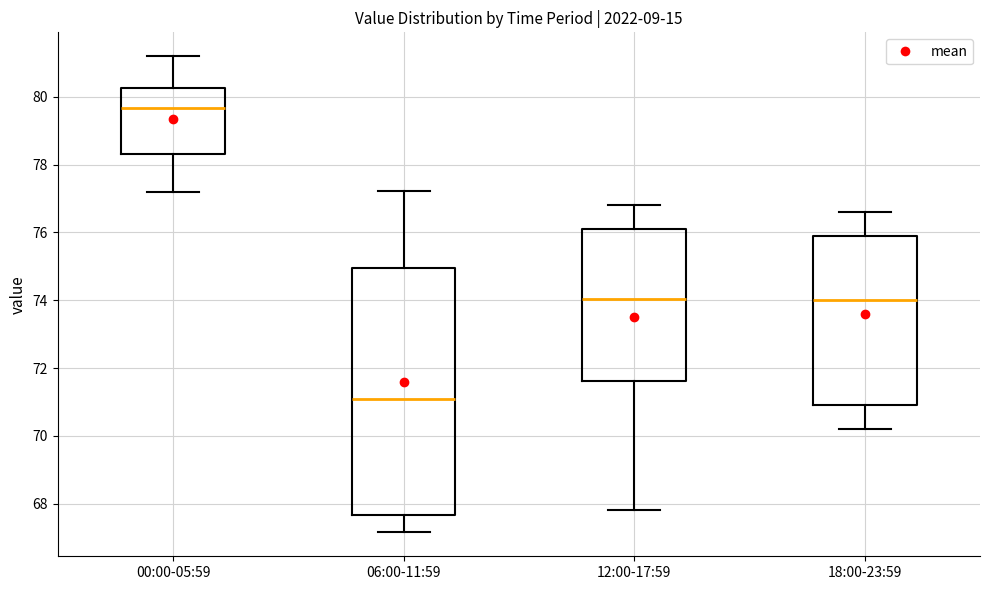

Which box's median line is the lowest?

06:00-11:59